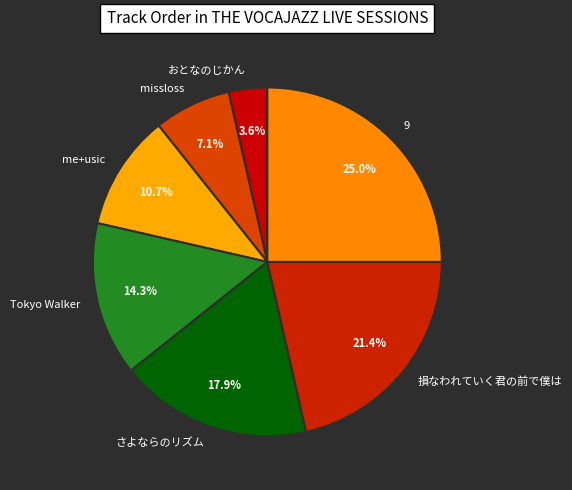

Which has a higher value, missloss or me+usic?

me+usic